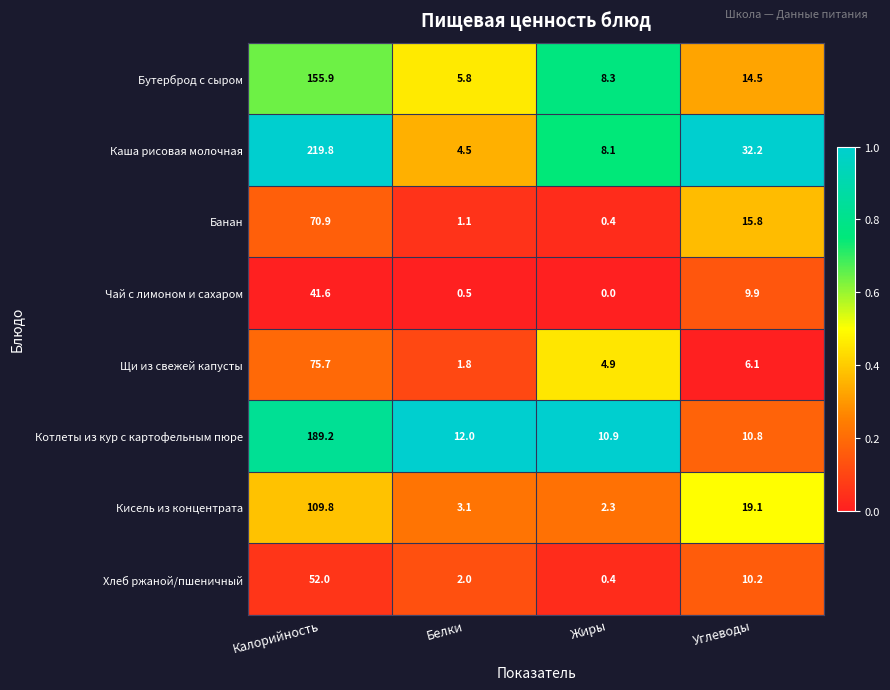

At which category is the sum across all series the highest?

Калорийность